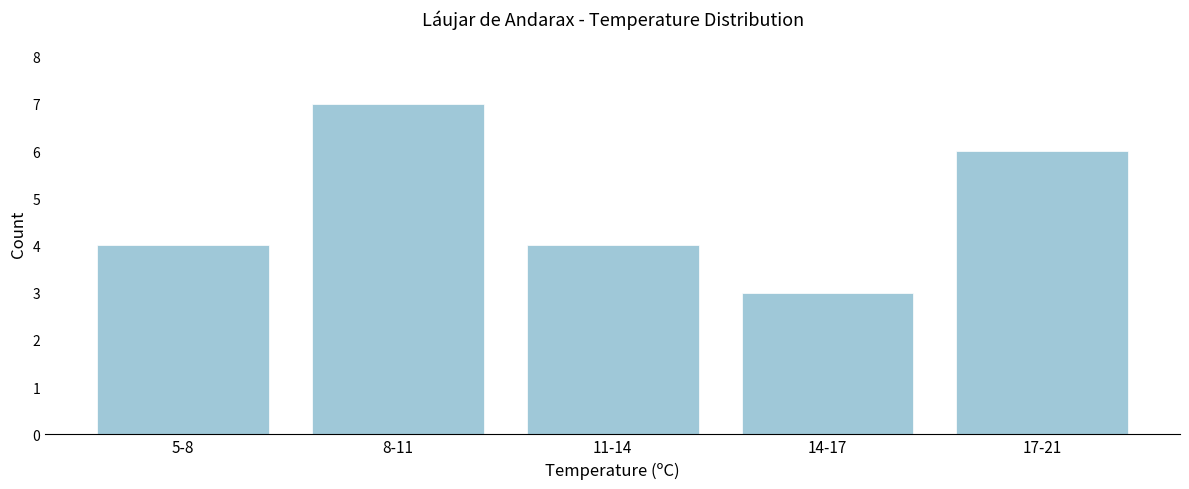

Reading left to right, list all the values displayed in this chart.

4	7	4	3	6